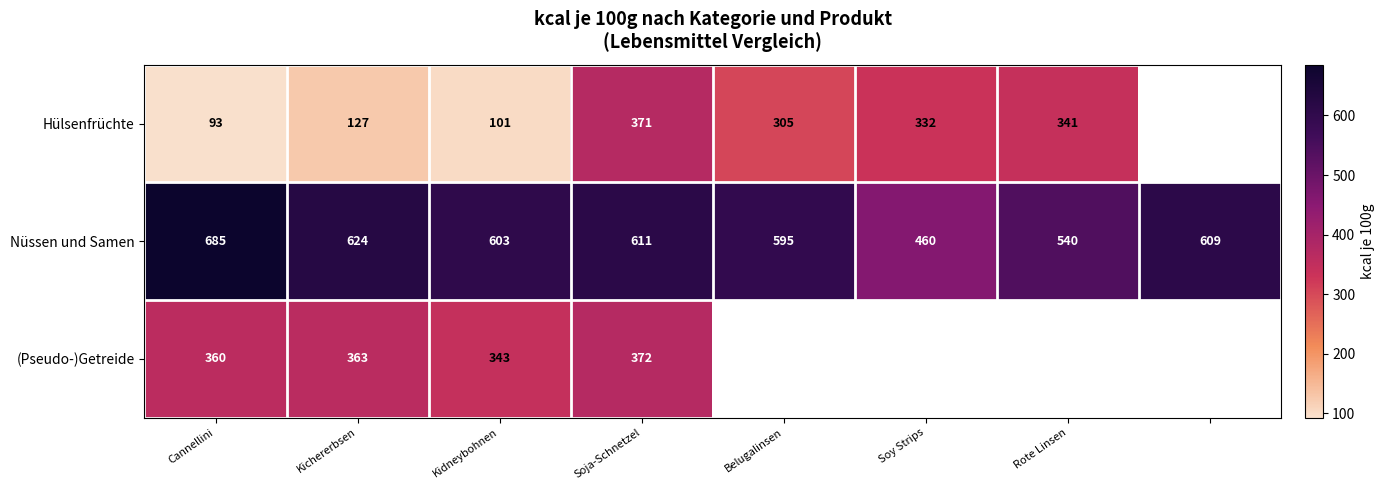

What is the difference between the second highest and minimum values in the Nüssen und Samen series?

164